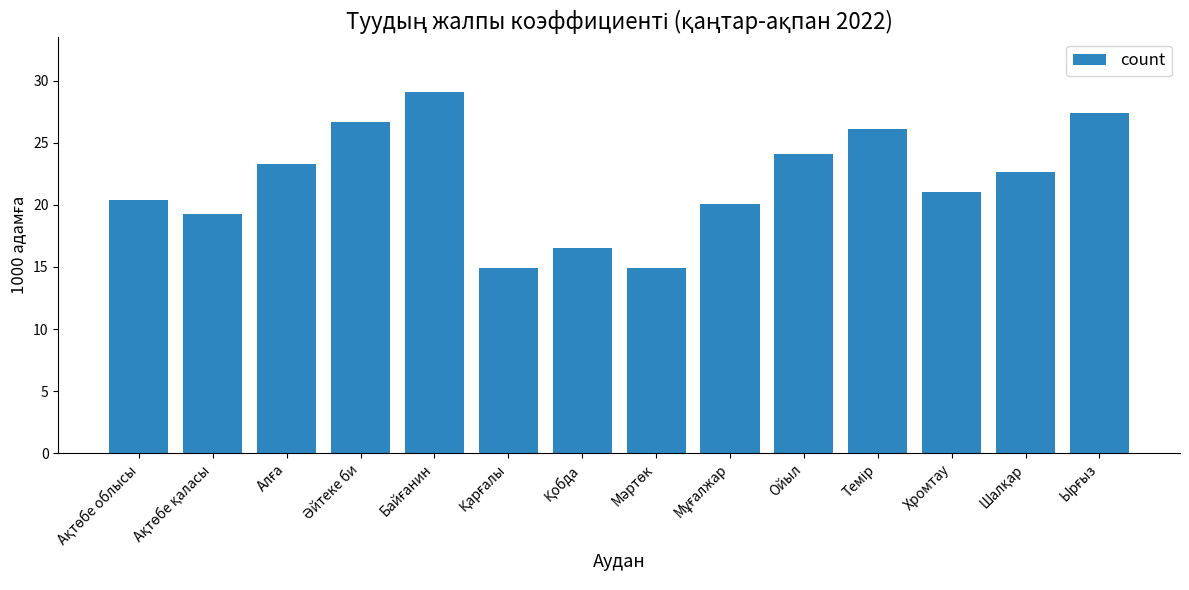

What is the average value?

21.9